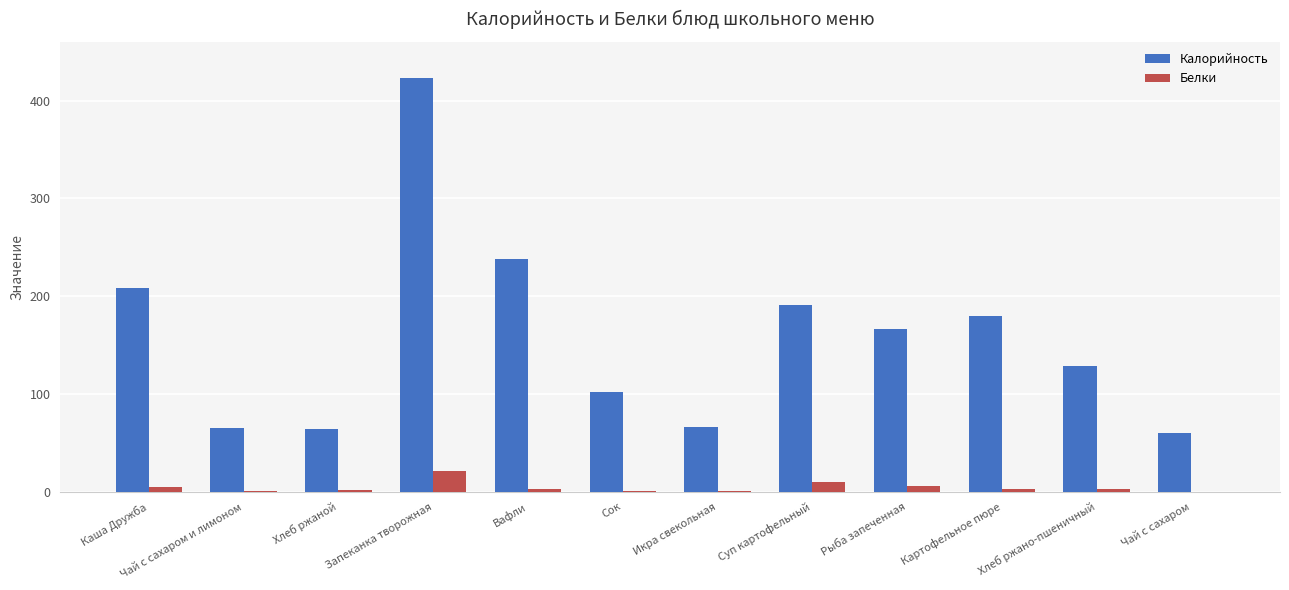

What are all the series names shown in the legend?

Калорийность, Белки